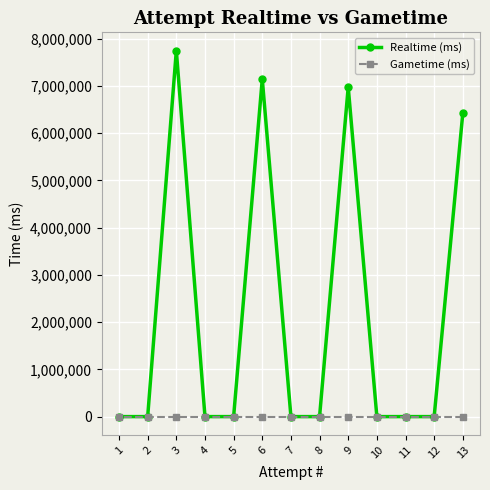

Where is Gametime (ms) nearest to the value 0?

13